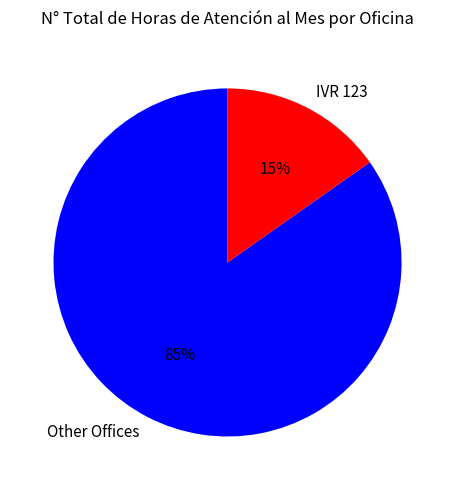

To the nearest percent, what percentage of the pie is IVR 123?

15%